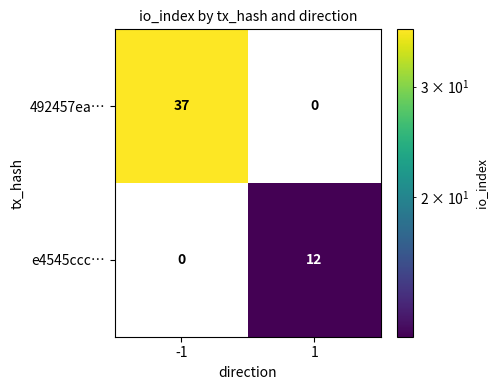

Reading left to right, what are all the values shown in this chart?

492457ea…: -1=37	1=0
e4545ccc…: -1=0	1=12